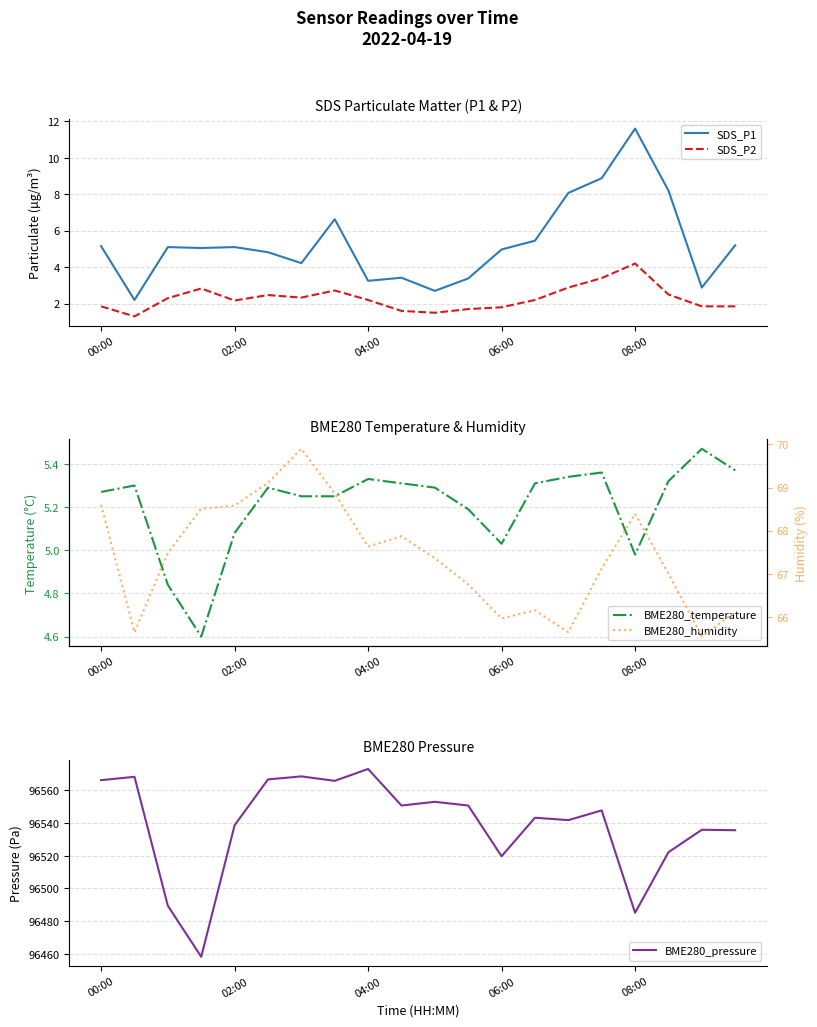

At which label does SDS_P1 first exceed 5?

00:00